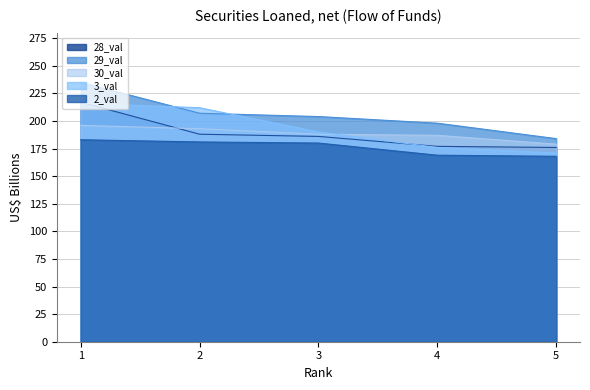

True or false: 28_val has a value of 188 at 2.

True